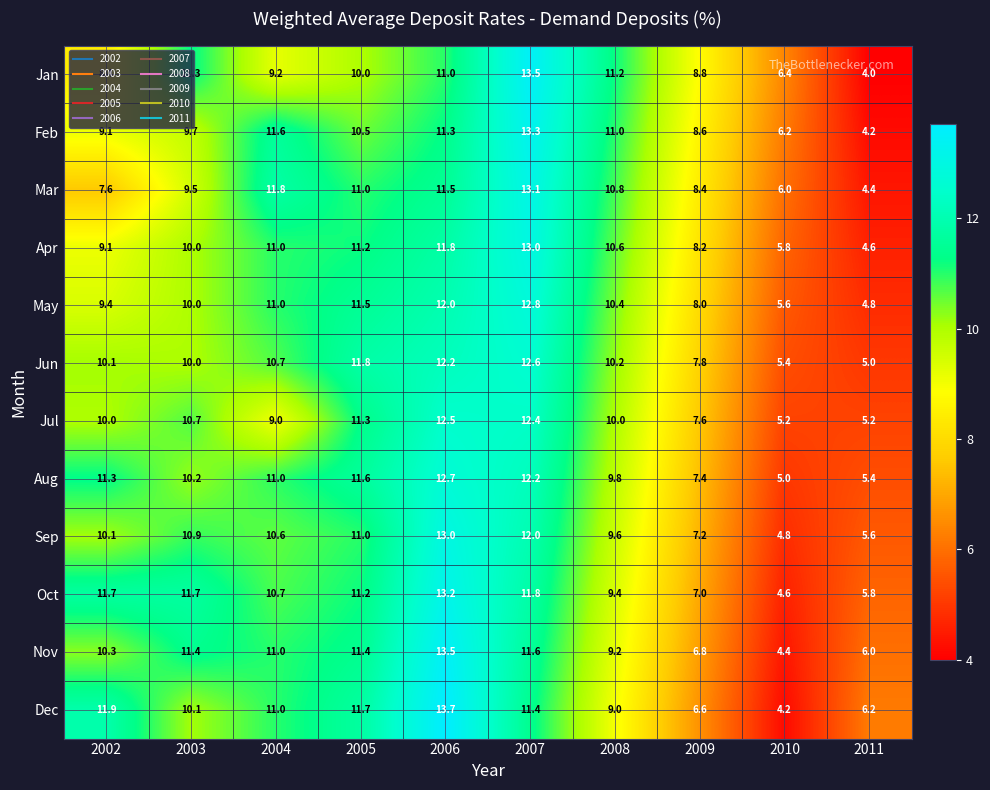

Rank the series at 2008 from highest to lowest value.

Jan, Feb, Mar, Apr, May, Jun, Jul, Aug, Sep, Oct, Nov, Dec